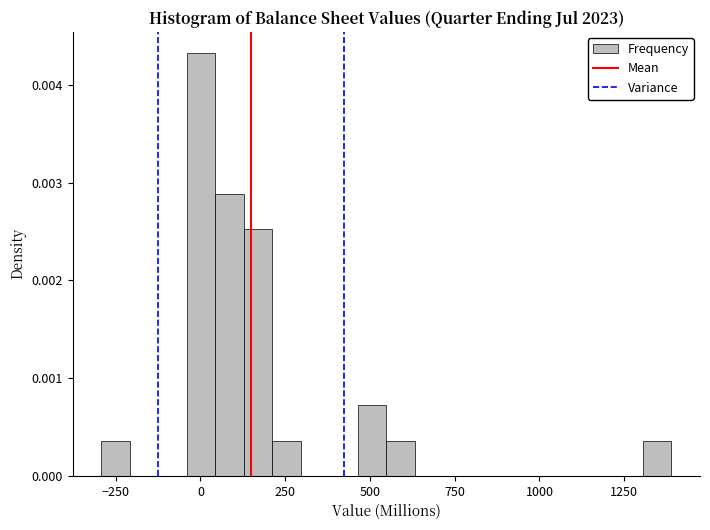

Around what value on the x-axis is the tallest bar? Give the approximate position of its centre, as read against the axis.

0